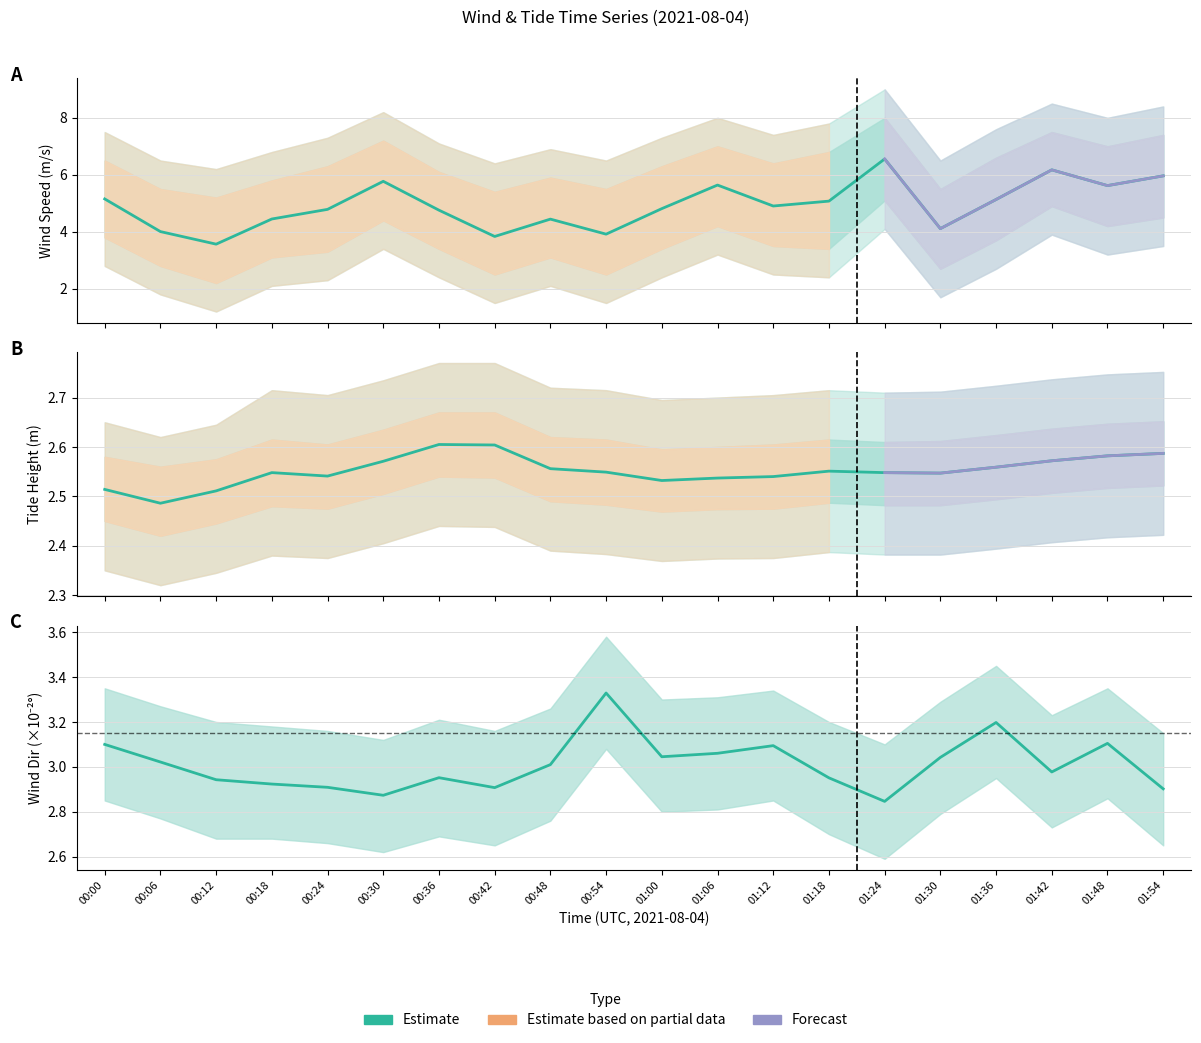

Reading left to right, transcribe all the data shown in this chart.

wind_spd_avg: 5.2	4.0	3.6	4.4	4.8	5.8	4.8	3.8	4.4	3.9	4.8	5.6	4.9	5.1	6.6	4.1	5.1	6.2	5.6	6.0
wind_dir_avg_scaled: 3.1	3.0	2.9	2.9	2.9	2.9	3.0	2.9	3.0	3.3	3.0	3.1	3.1	3.0	2.8	3.0	3.2	3.0	3.1	2.9
tide_ht_avg: 2.5	2.5	2.5	2.5	2.5	2.6	2.6	2.6	2.6	2.5	2.5	2.5	2.5	2.6	2.5	2.5	2.6	2.6	2.6	2.6